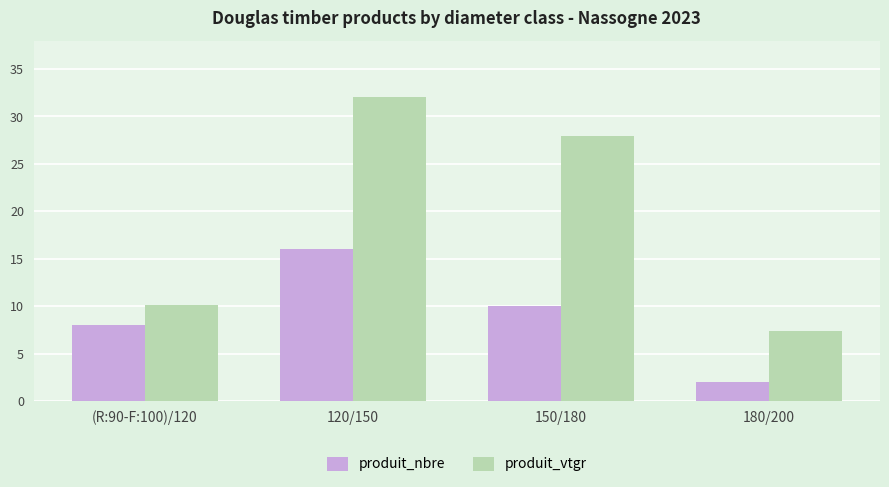

What is the average value of the produit_nbre series?

9.0